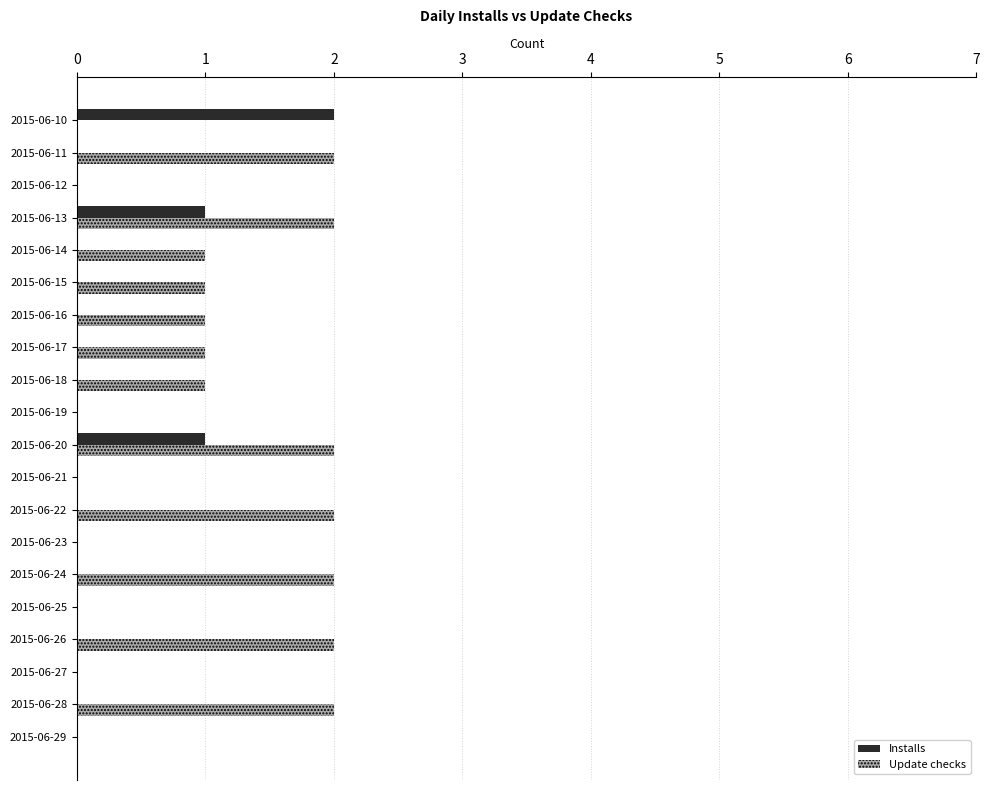

The Installs series shows 0 at 2015-06-26. True or false?

True